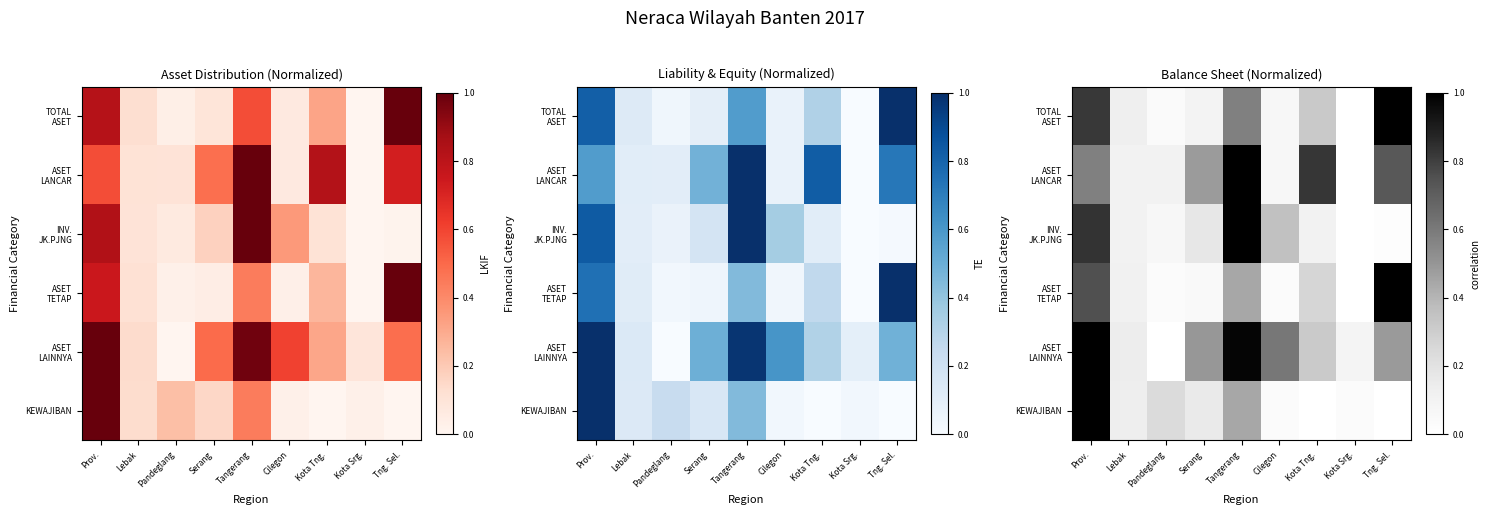

What is the difference between the INV. JK.PJNG values at Tng. Sel. and Prov.?

0.8